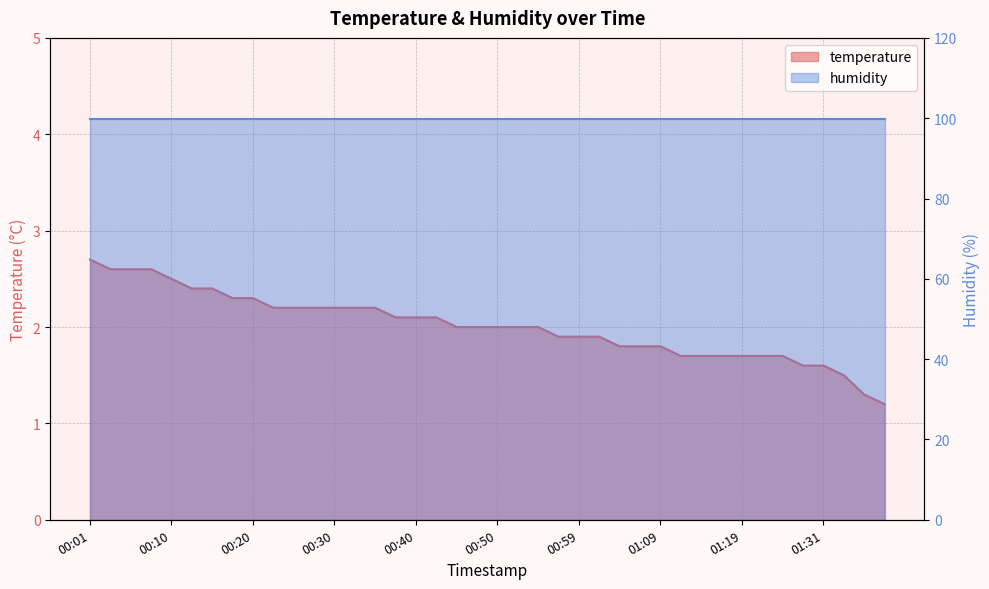

Reading right to left, list all the values displayed in this chart.

01:38=1.2	01:36=1.3	01:33=1.5	01:31=1.6	01:27=1.6	01:24=1.7	01:22=1.7	01:19=1.7	01:17=1.7	01:14=1.7	01:12=1.7	01:09=1.8	01:07=1.8	01:04=1.8	01:02=1.9	00:59=1.9	00:57=1.9	00:55=2.0	00:52=2.0	00:50=2.0	00:47=2.0	00:45=2.0	00:42=2.1	00:40=2.1	00:37=2.1	00:35=2.2	00:32=2.2	00:30=2.2	00:27=2.2	00:25=2.2	00:23=2.2	00:20=2.3	00:18=2.3	00:15=2.4	00:13=2.4	00:10=2.5	00:08=2.6	00:05=2.6	00:03=2.6	00:01=2.7